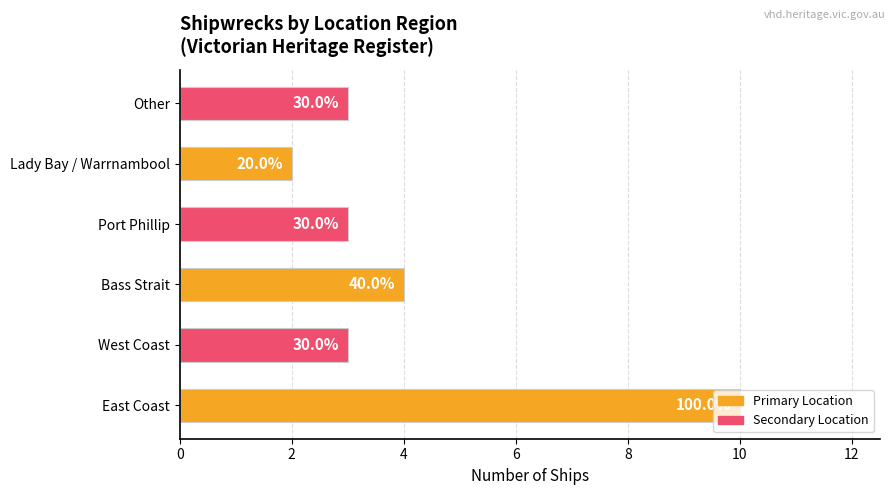

What is the smallest value displayed?

2